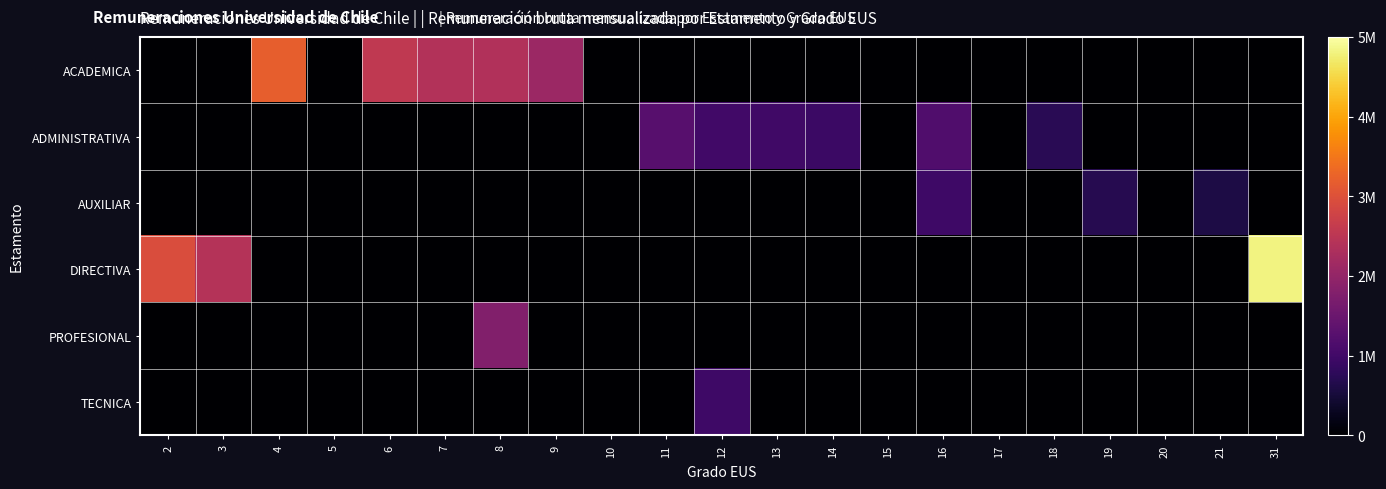

What is the maximum value for TECNICA?

958865